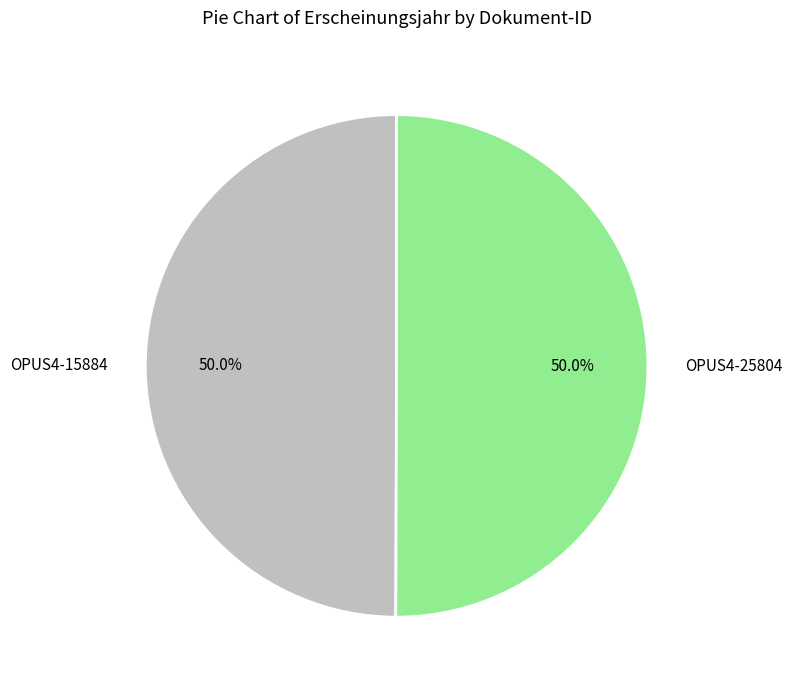

What is the ratio of the value at OPUS4-15884 to the value at OPUS4-25804?

1.0